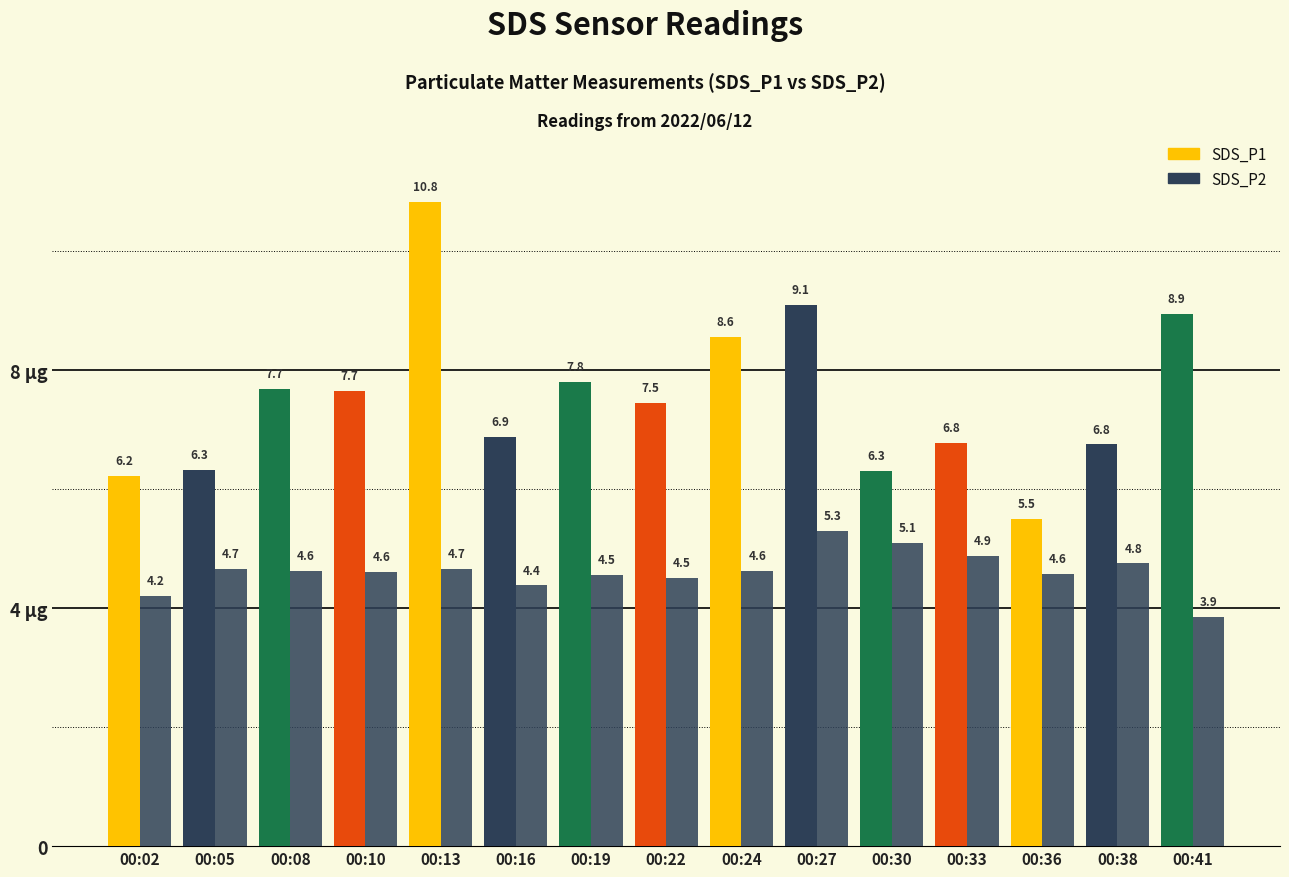

Rank the series by their maximum value, from lowest to highest.

SDS_P2, SDS_P1